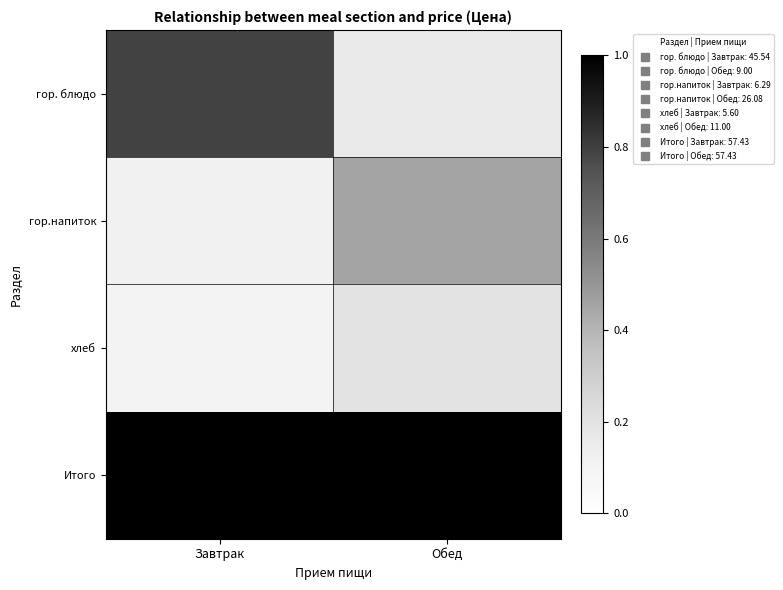

What is the difference between the highest and lowest values at Обед?

0.8